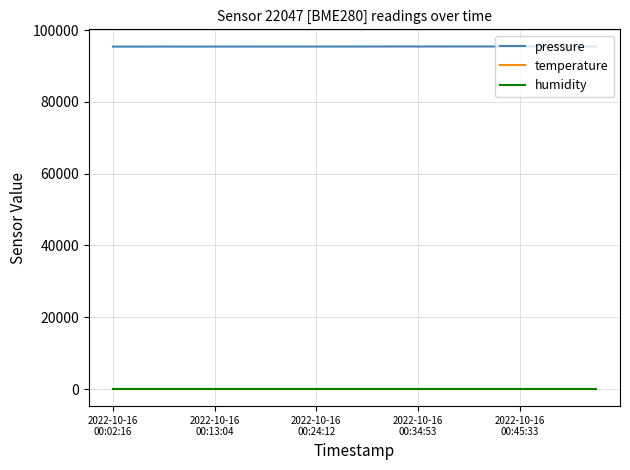

True or false: pressure and humidity intersect in this chart.

False